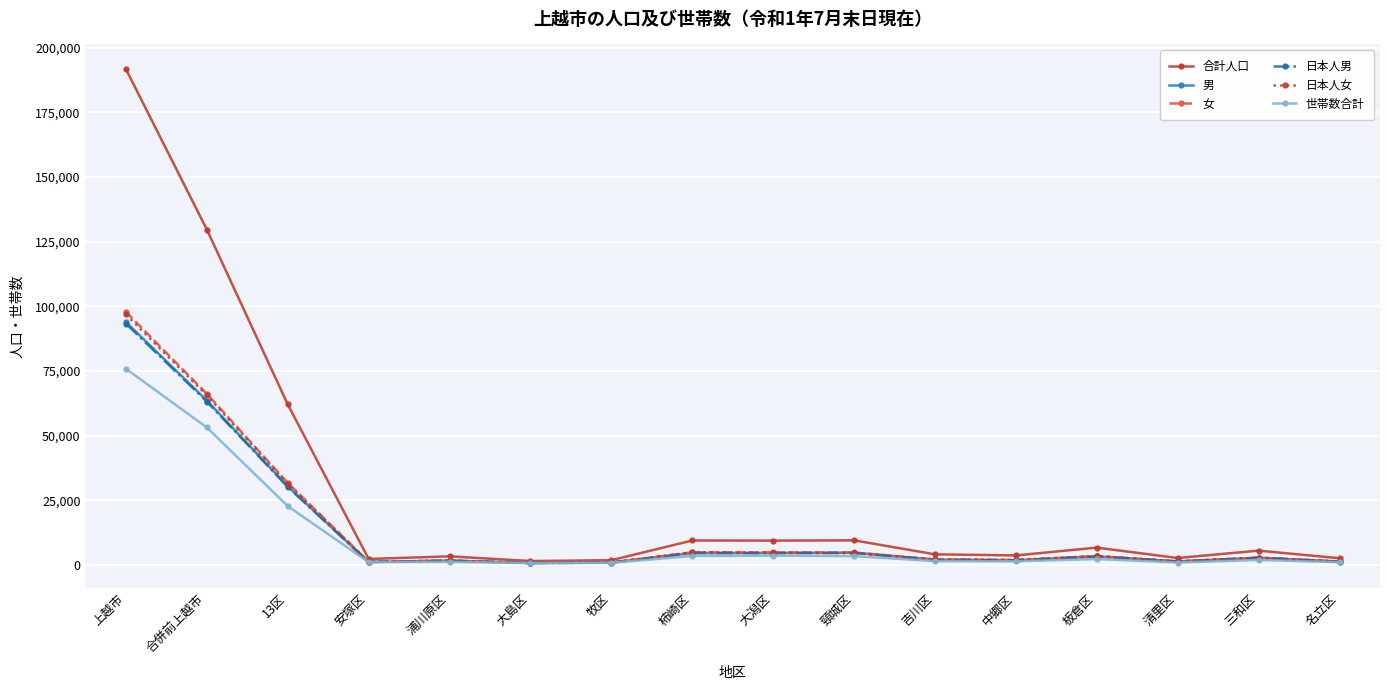

The value of 男 at 合併前上越市 is 29006. True or false?

False